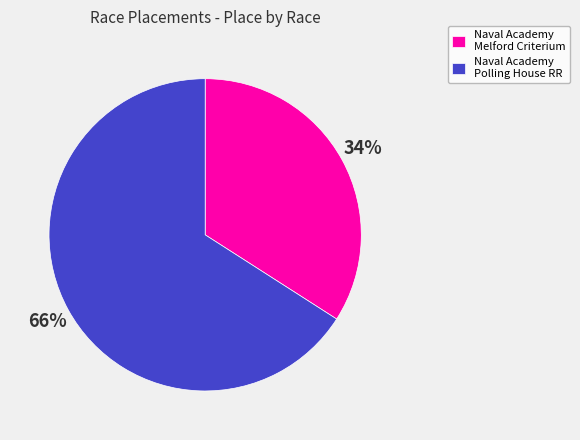

Is it true that Naval Academy Polling House RR is 66% of the pie?

True